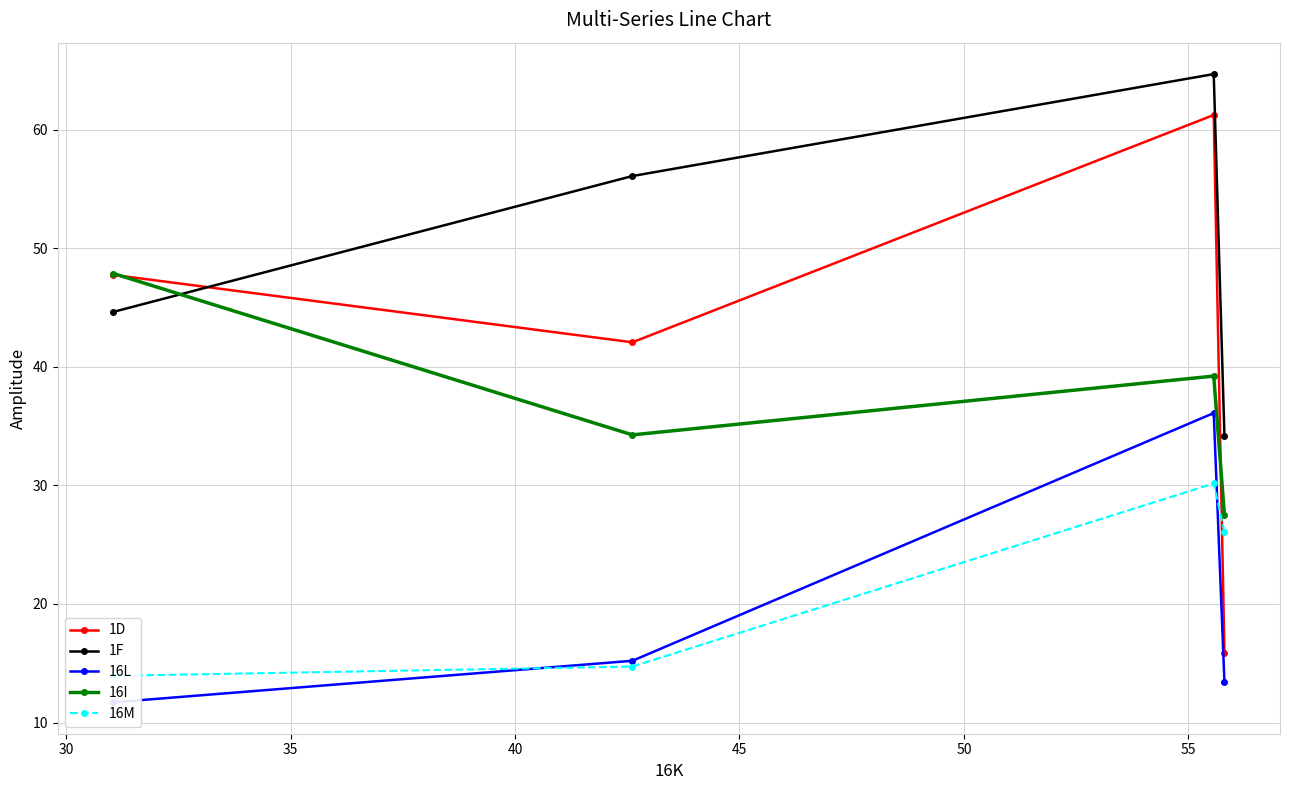

What is the value of the 1F point at the 2nd from the left?

56.1